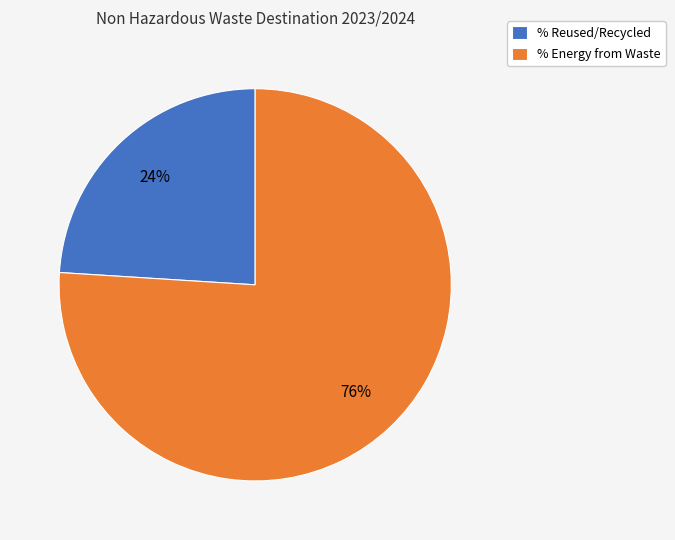

Which has a higher value, % Reused/Recycled or % Energy from Waste?

% Energy from Waste